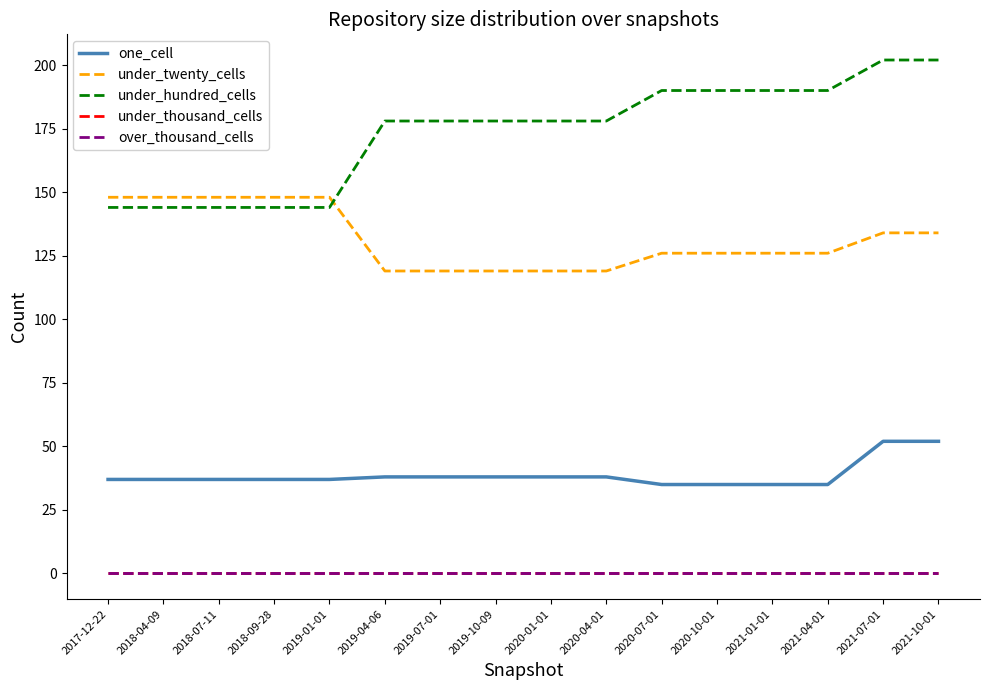

Between 2019-01-01 and 2018-07-11, which is larger?

2019-01-01